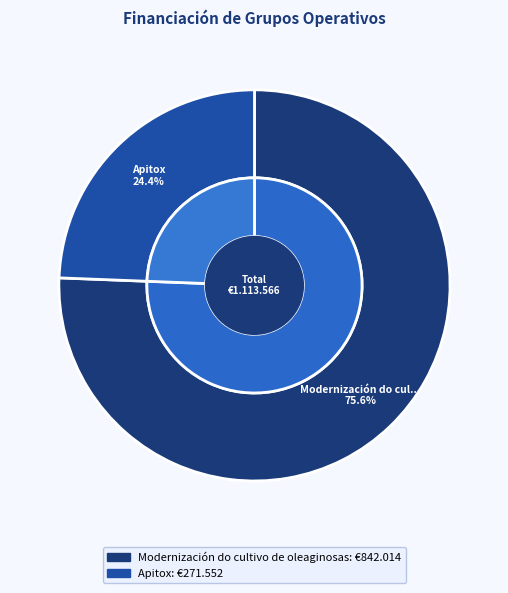

Which slice is the smallest?

Apitox